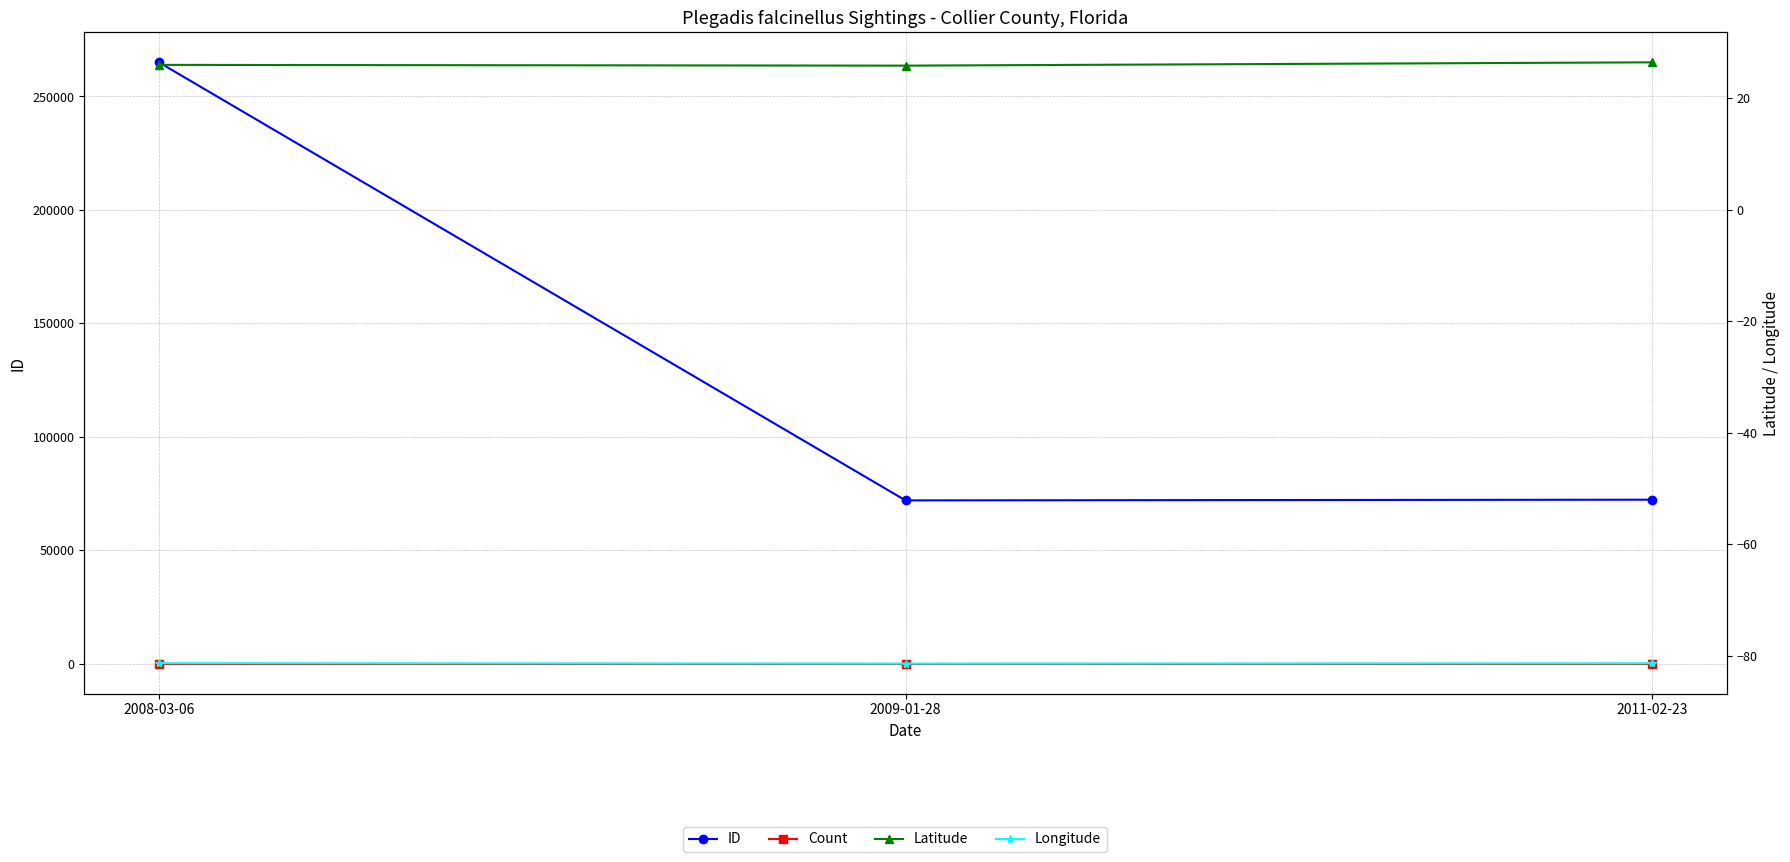

What is the label of the 3rd point from the left?

2011-02-23